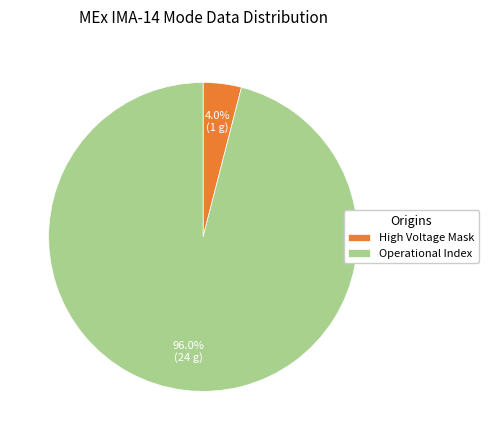

How many slices are in this pie chart?

2